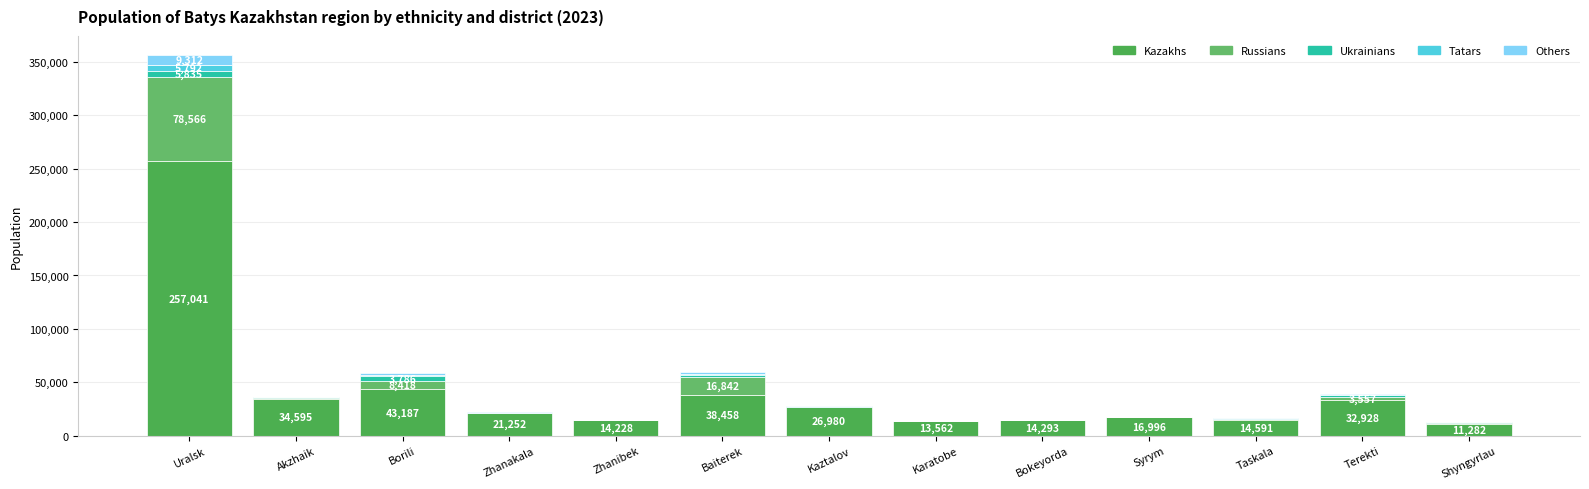

What value does the Tatars series have at Shyngyrlau?

419